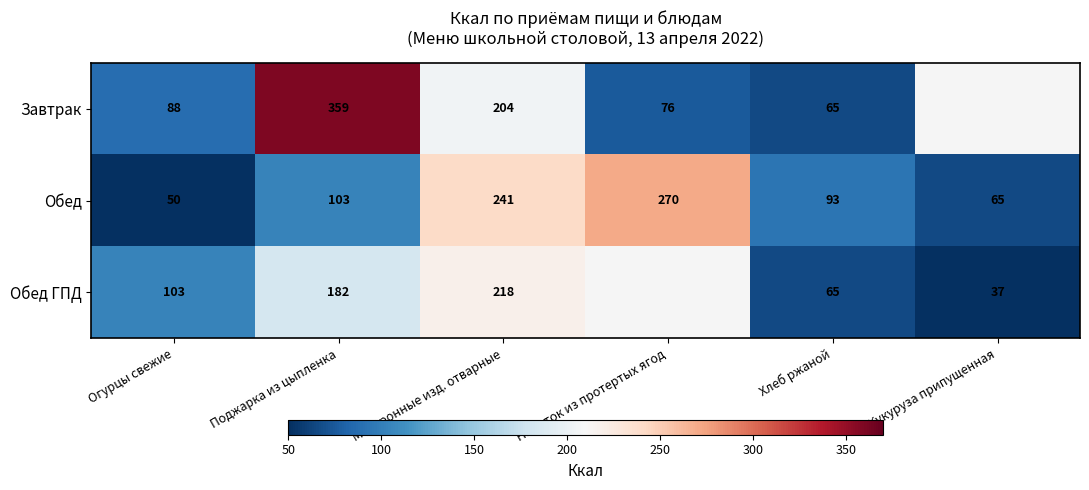

Rank the categories by Обед value from highest to lowest.

Напиток из протертых ягод, Макаронные изд. отварные, Поджарка из цыпленка, Хлеб ржаной, Кукуруза припущенная, Огурцы свежие